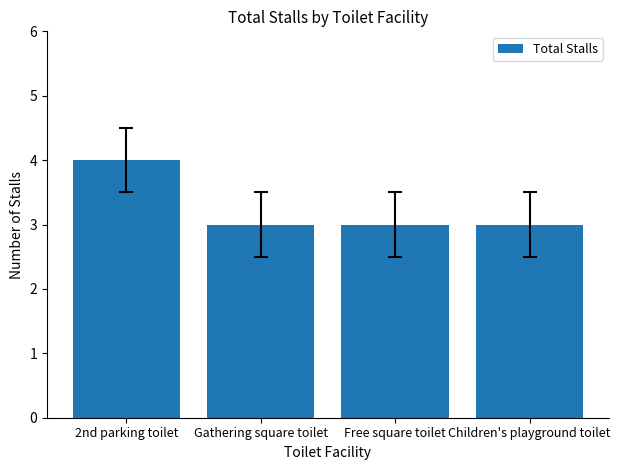

What is the minimum value shown in the chart?

3